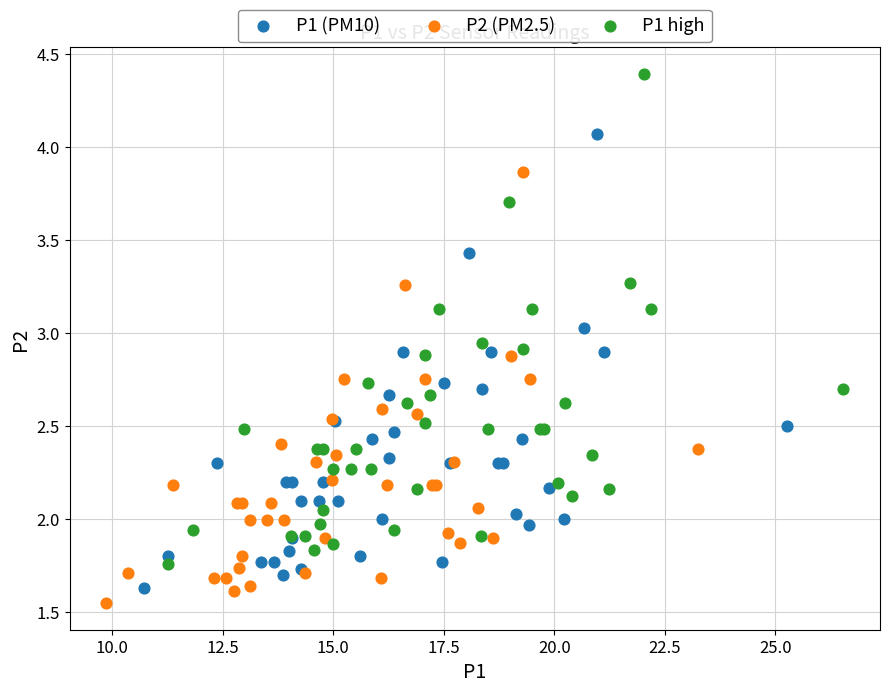

Which series reaches the maximum Y coordinate?

P1 high